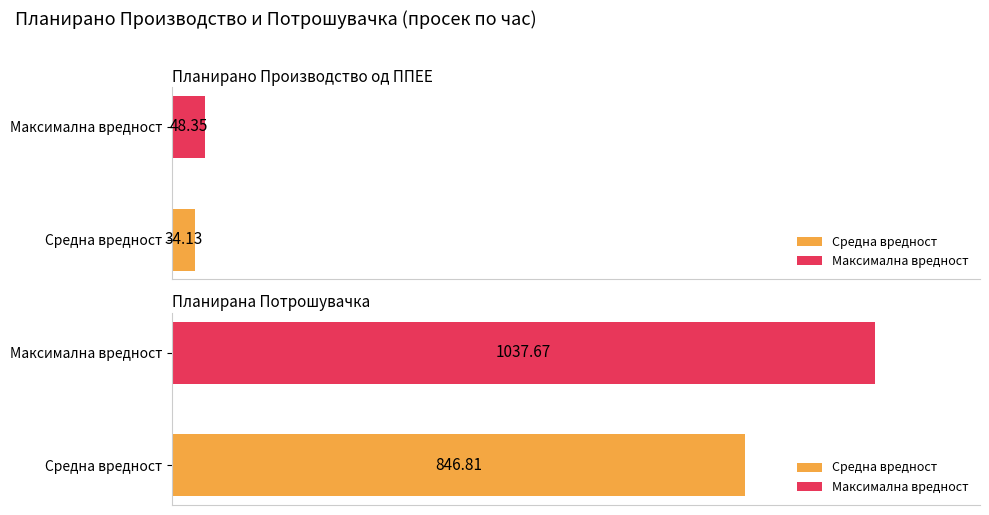

The value of Планирана Потрошувачка at 12 is 1248.4. True or false?

False